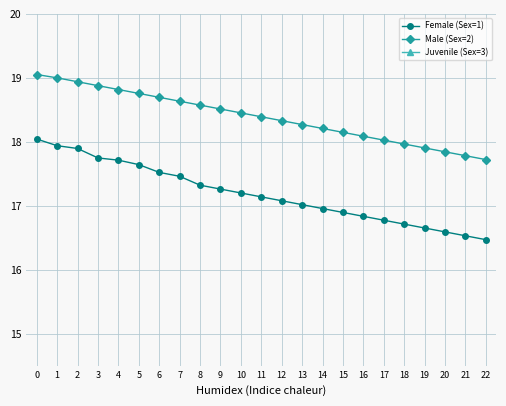

At how many categories does at least one series exceed 8?

23